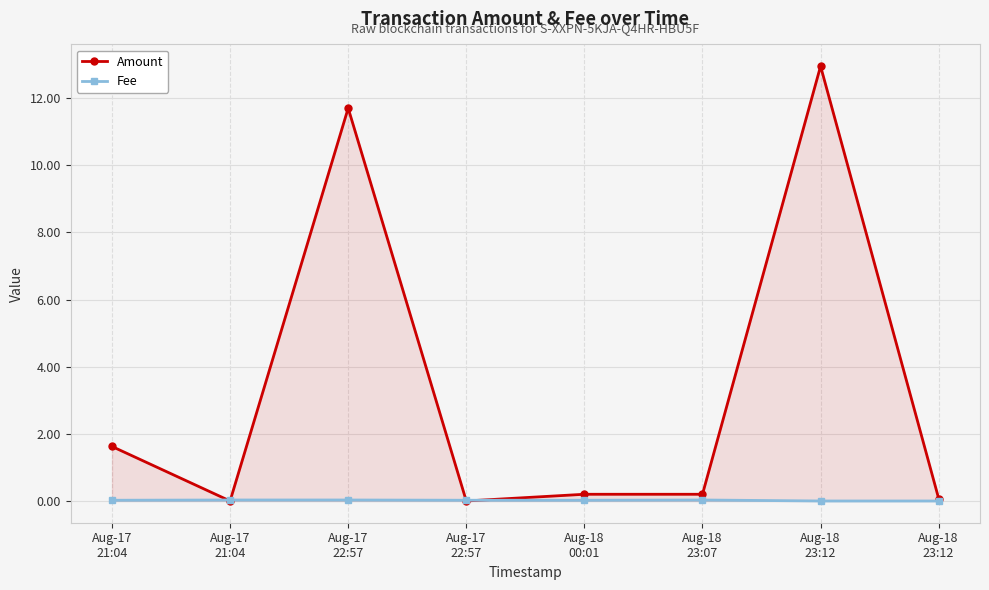

Which series has the largest total across all categories?

Amount